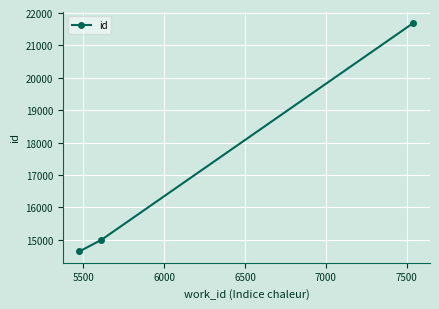

What is the greatest value displayed?

21692